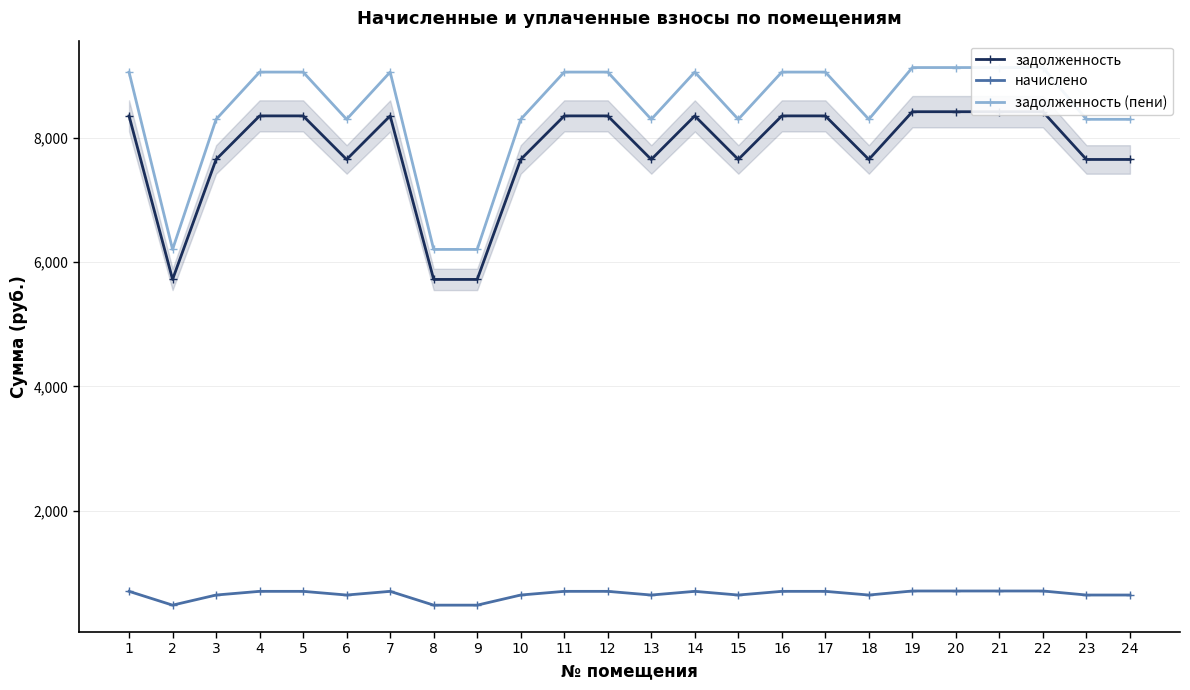

True or false: задолженность (пени) has more than 2 interior local peaks.

False